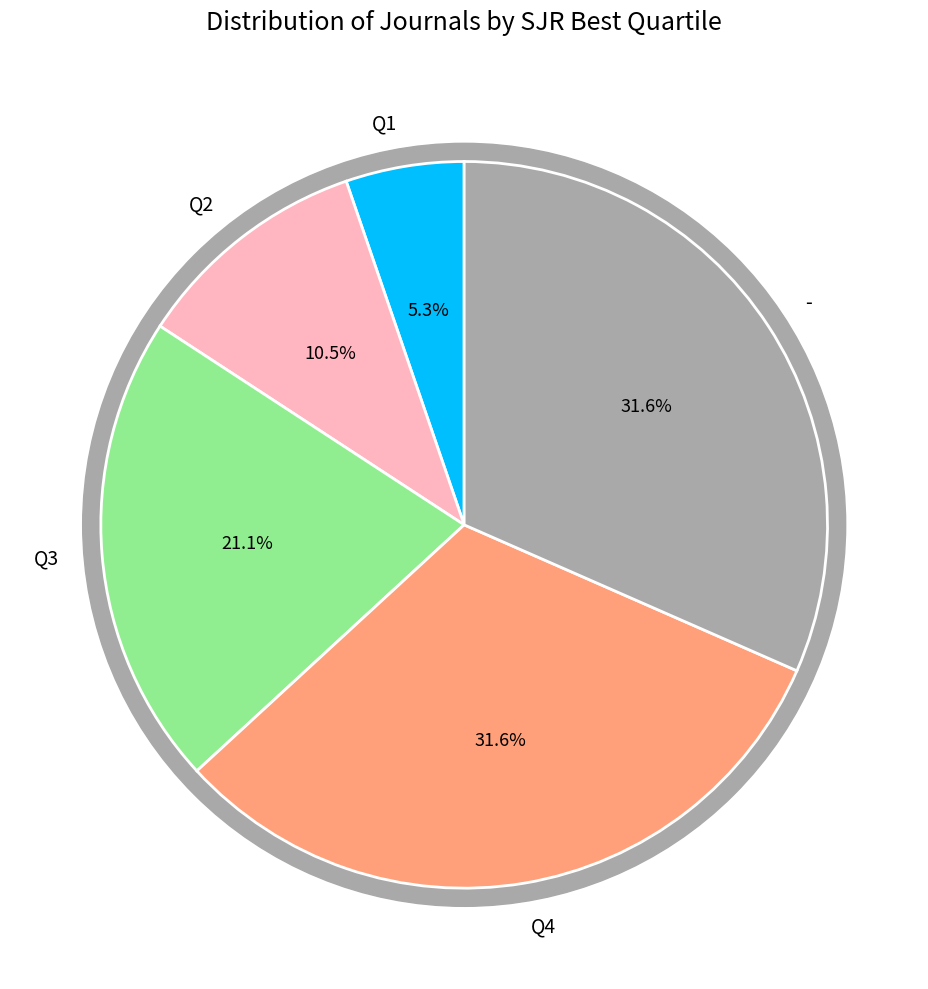

To the nearest percent, what is the difference between the Q3 and Q2 slice percentages?

11%